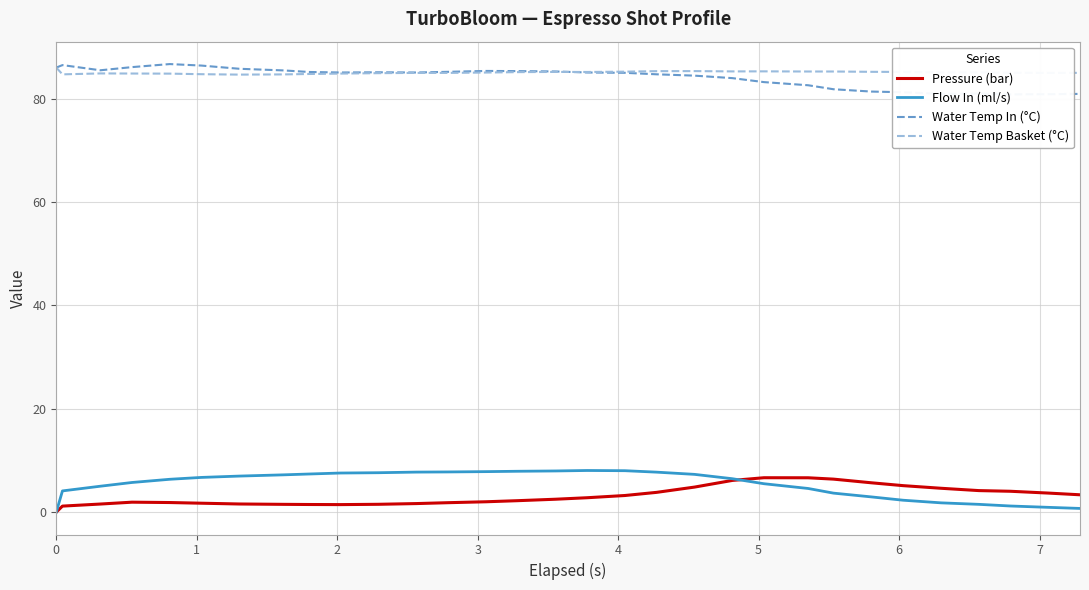

What is the spread (max minus min) of values at 0?

86.0